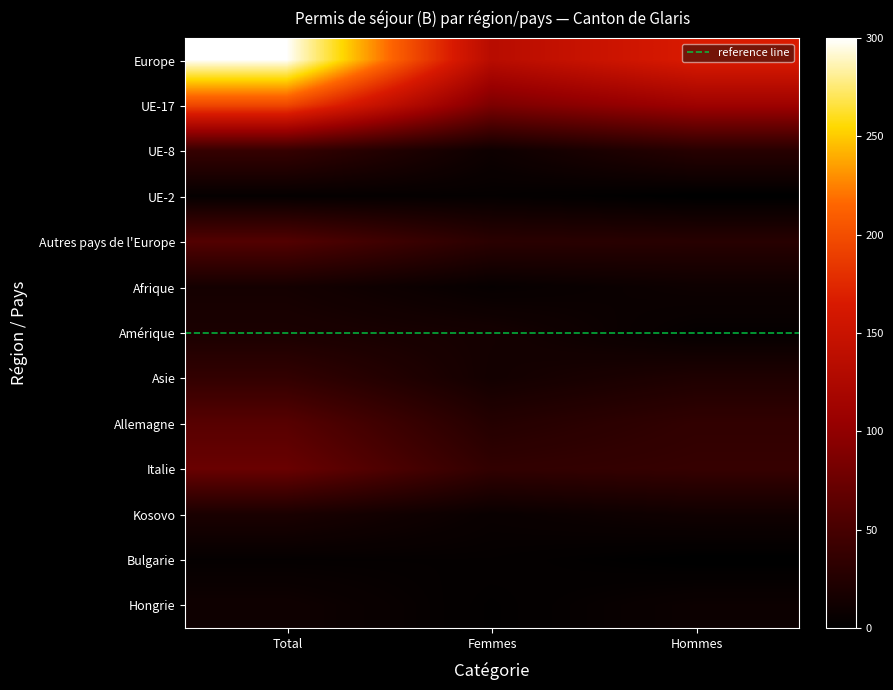

Is the value of Kosovo at Total greater than the value of Amérique at Hommes?

Yes